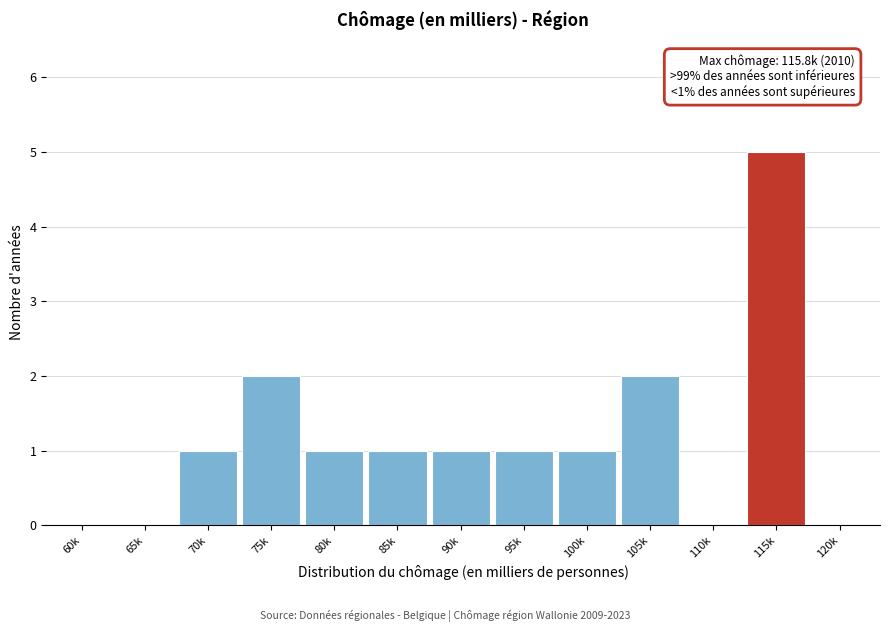

Reading left to right, list all the values displayed in this chart.

60k=0	65k=0	70k=1	75k=2	80k=1	85k=1	90k=1	95k=1	100k=1	105k=2	110k=0	115k=5	120k=0